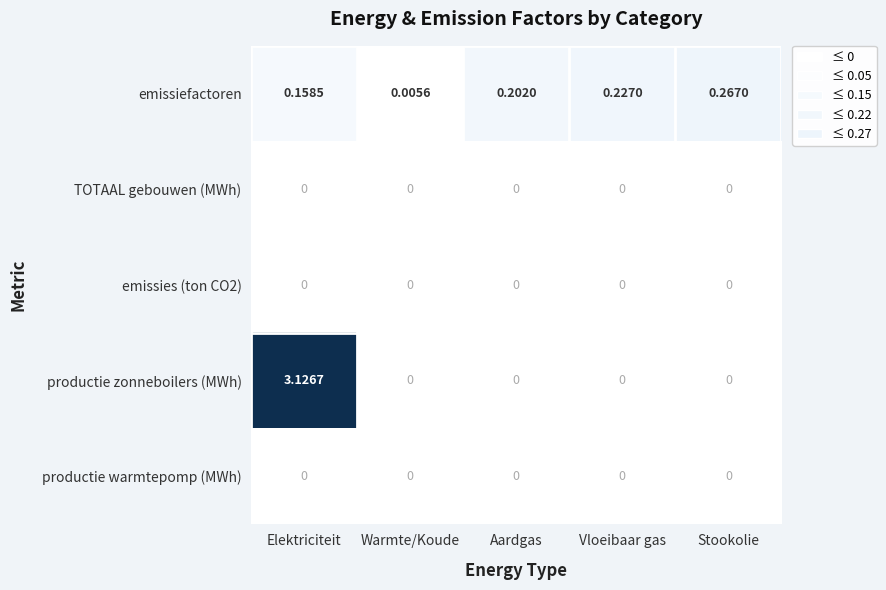

At which label does emissiefactoren reach its minimum?

Warmte/Koude